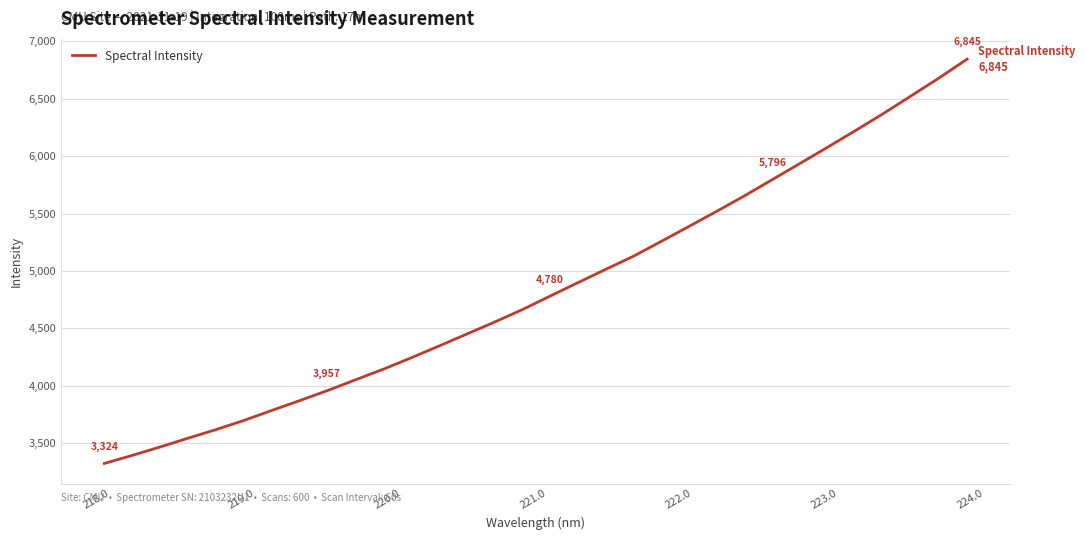

What is the minimum value shown in the chart?

3323.5